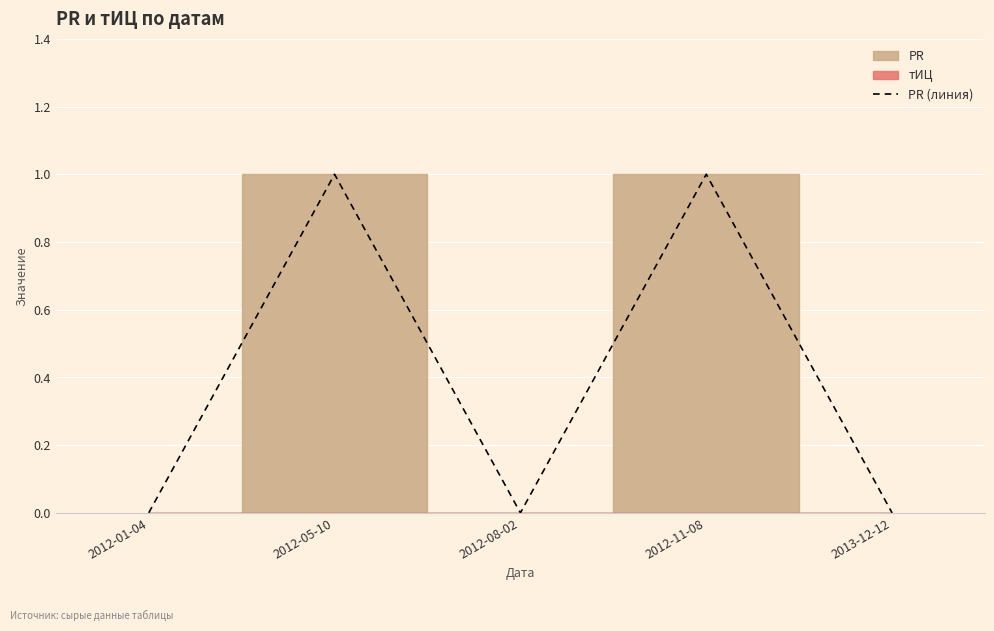

Reading left to right, transcribe all the data shown in this chart.

2012-01-04=0	2012-05-10=1	2012-08-02=0	2012-11-08=1	2013-12-12=0